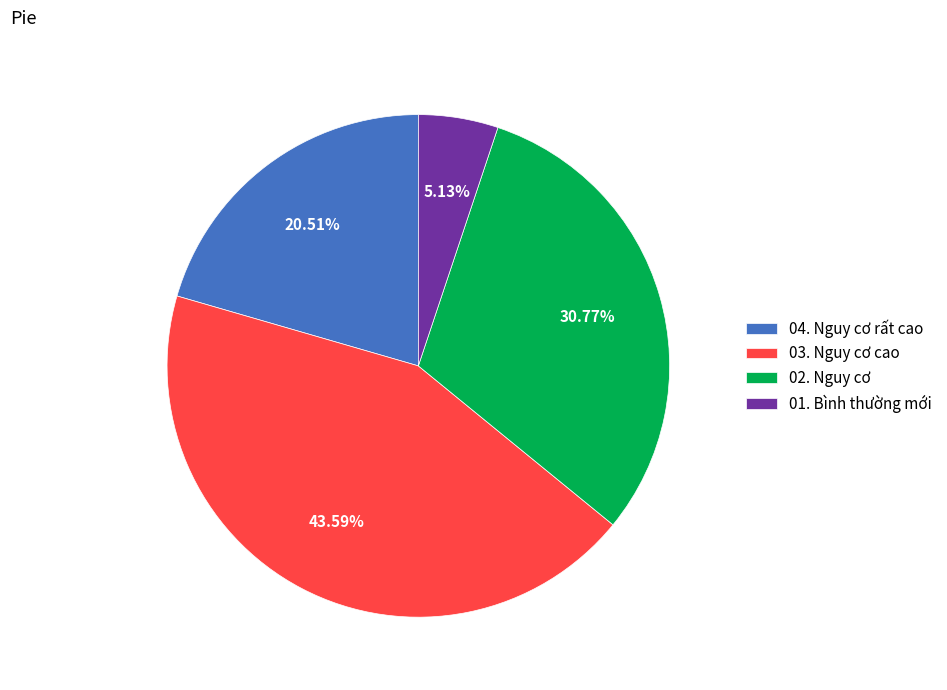

To the nearest percent, what portion does 04. Nguy cơ rất cao represent?

21%